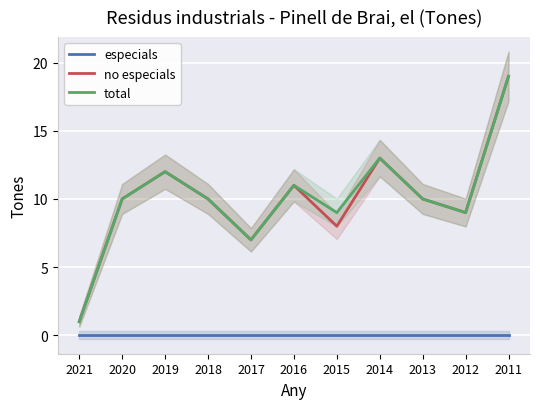

True or false: total and no especials cross at least once.

False